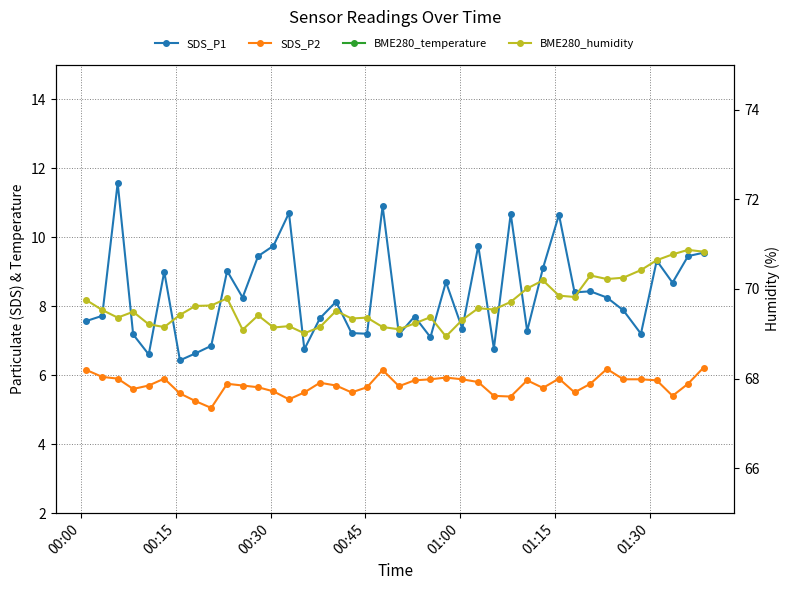

What is the value of the BME280_temperature point at the 21st from the left?

22.3